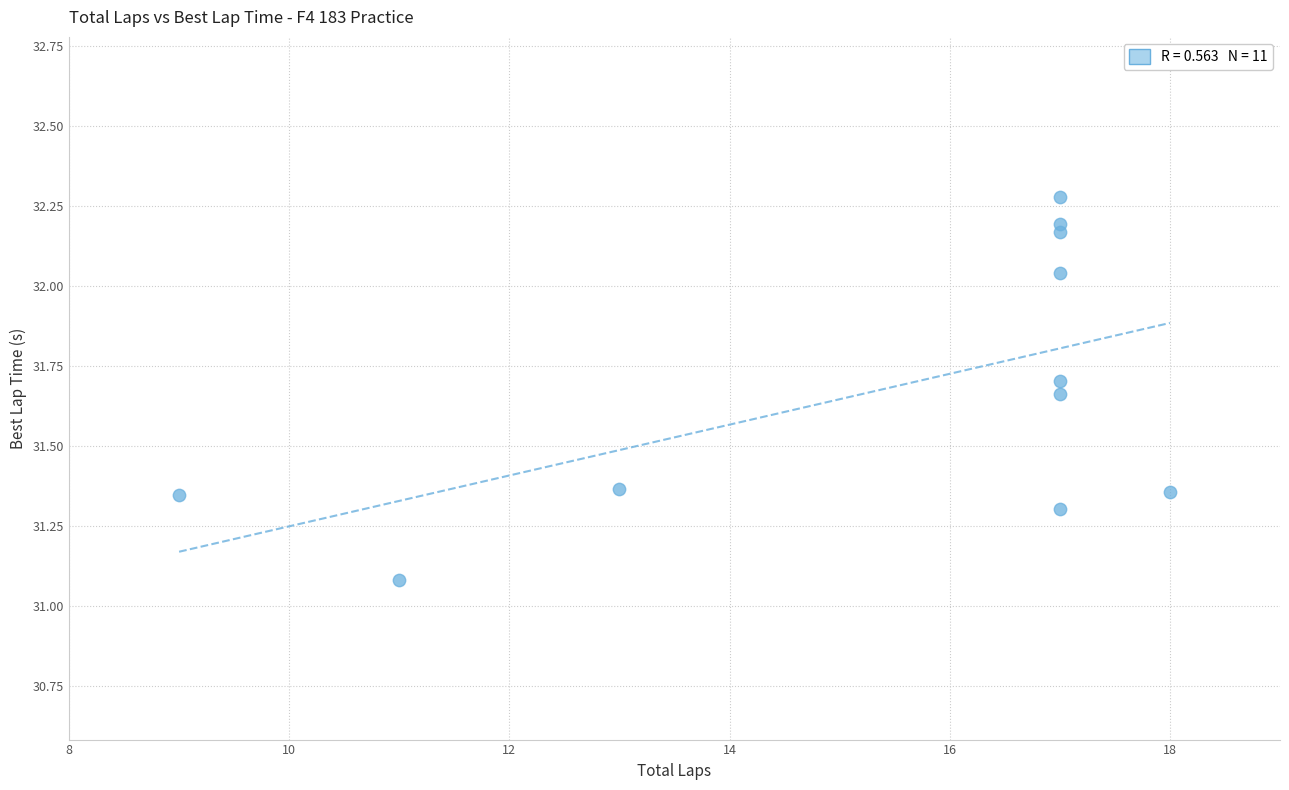

What Y value in the scatter plot is closest to 31?

31.1